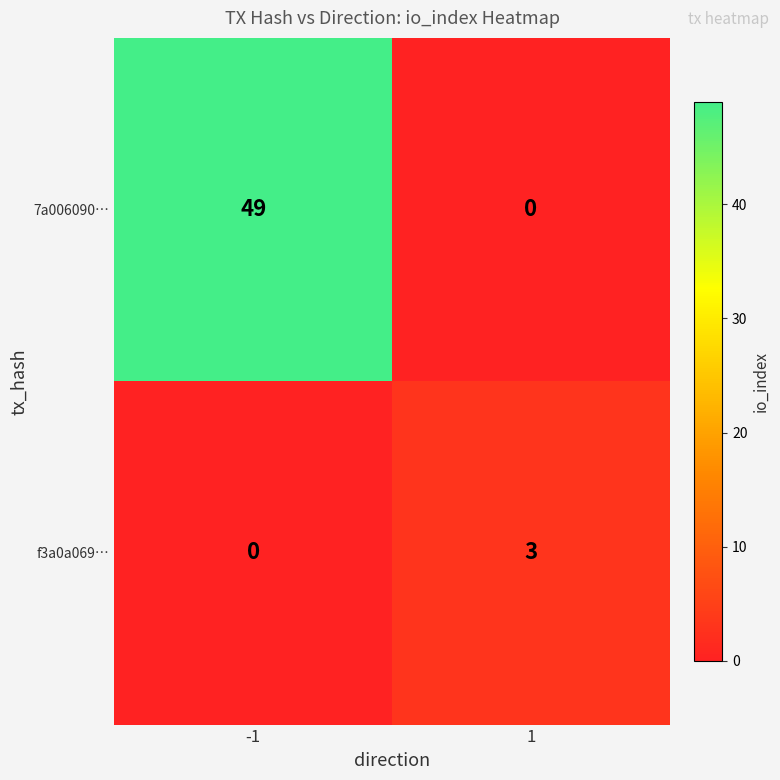

How many values in 7a006090… are above zero?

1